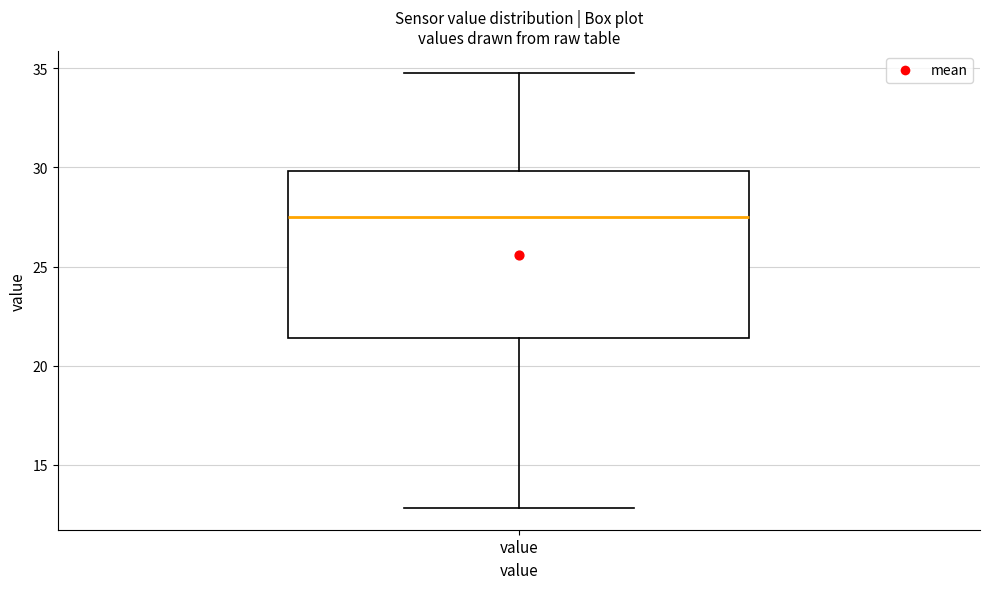

Read this box plot against the y-axis: the position of the median line, the range covered by the box, and the ends of both whiskers. The values are not printed on the chart, so give them approximately, as read against the axis.

median 27.5, box 21.5 to 30.0, whiskers 13.0 to 35.0